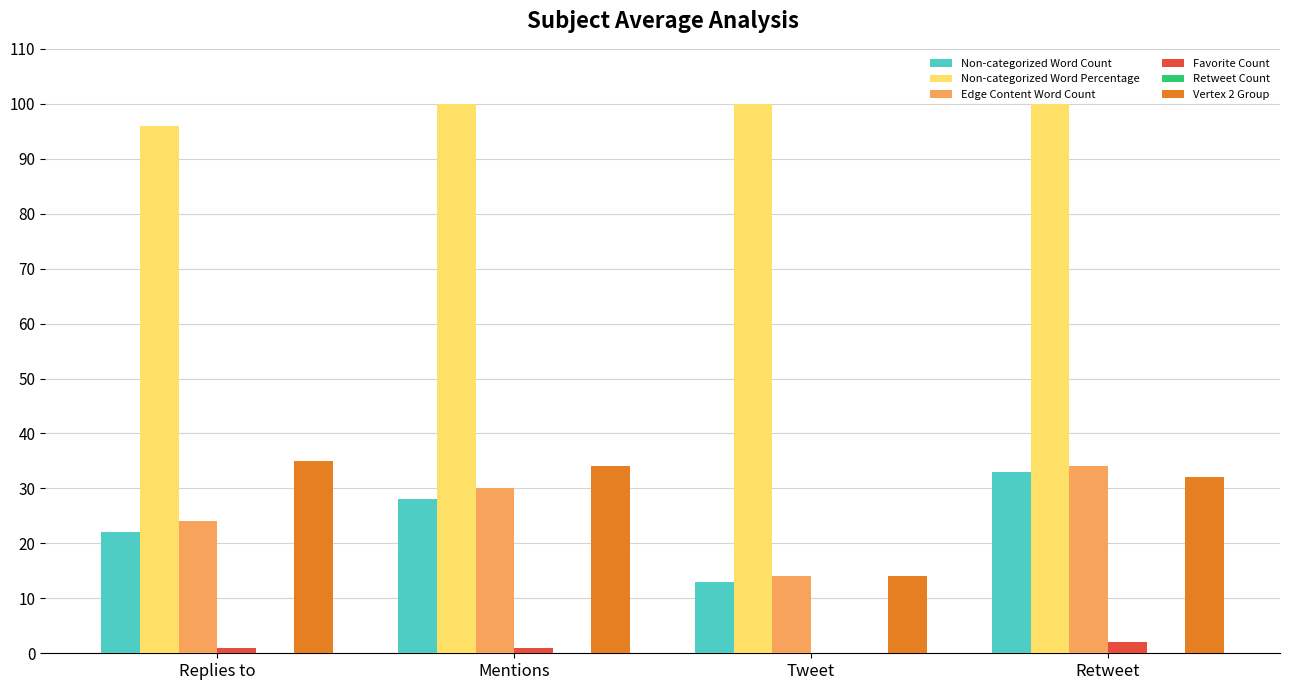

Is the value of Favorite Count at Retweet greater than the value of Non-categorized Word Count at Replies to?

No